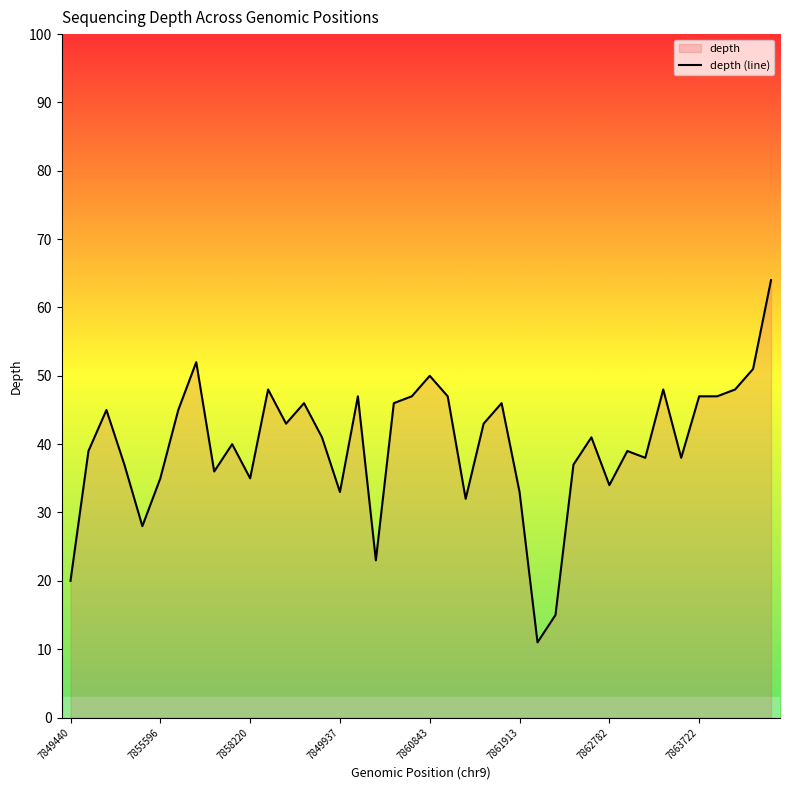

What is the greatest value displayed?

64